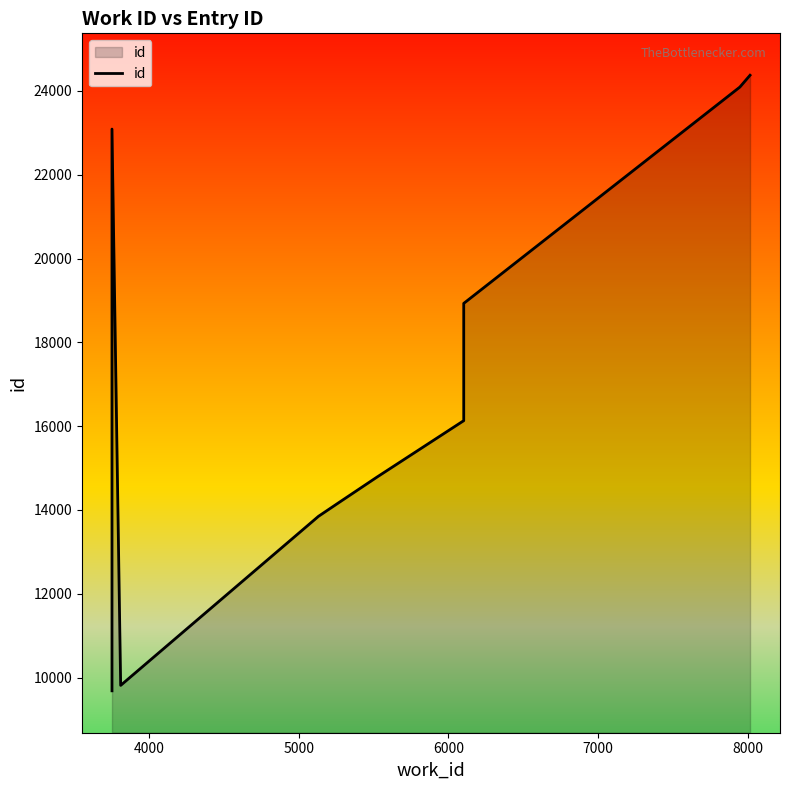

The chart shows a value of 9842 at 8000. True or false?

False